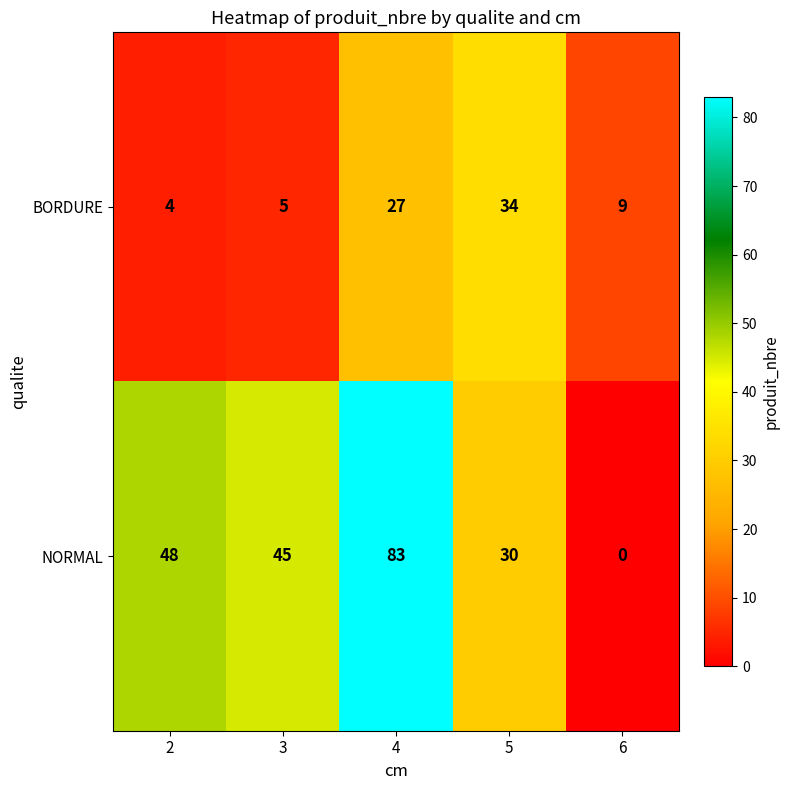

How many values in the BORDURE series are below 9?

2